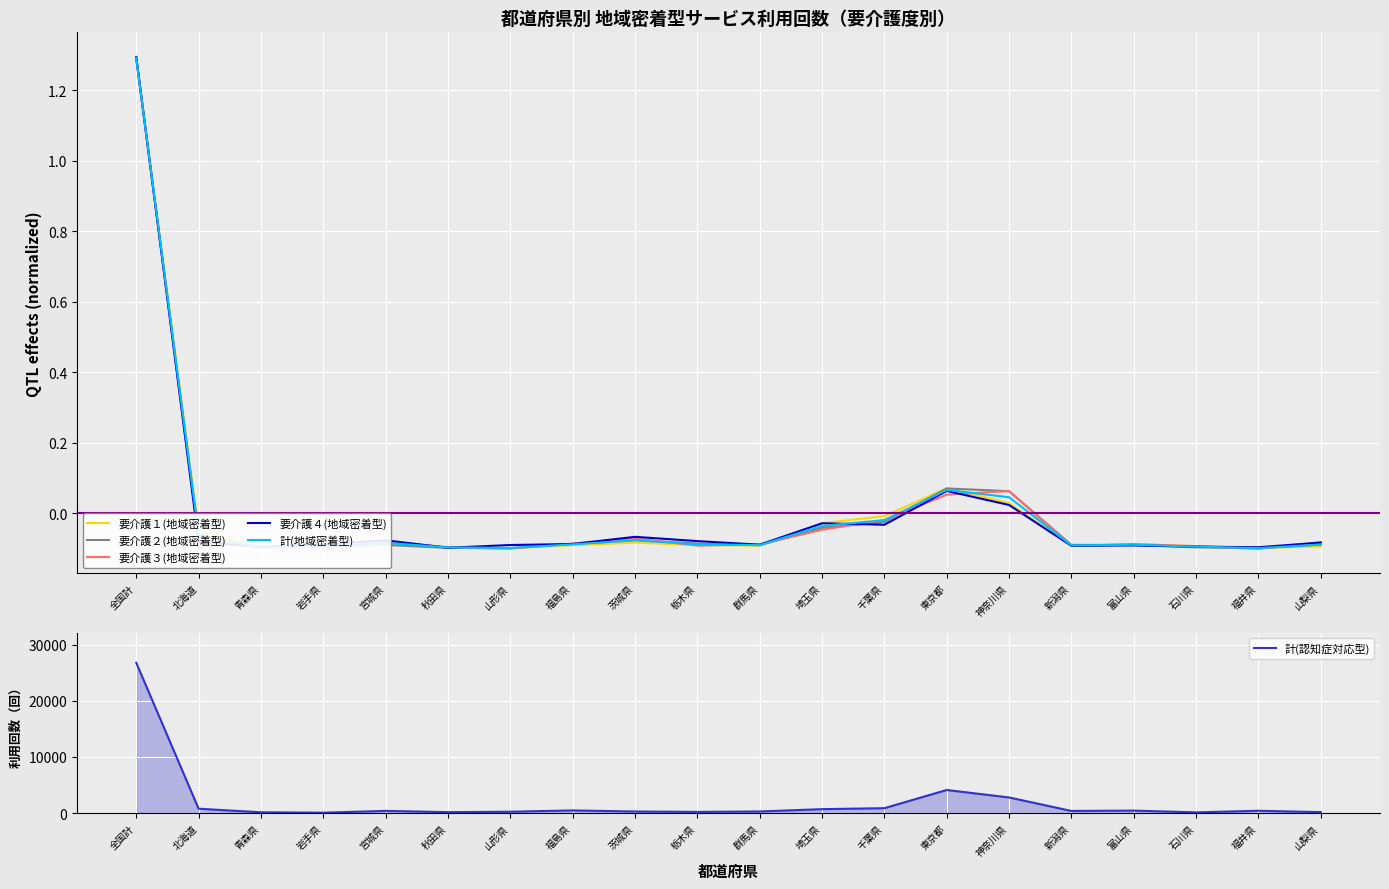

Reading right to left, list all the values displayed in this chart.

要介護１(地域密着型): 山梨県=-0.1	福井県=-0.1	石川県=-0.1	富山県=-0.1	新潟県=-0.1	神奈川県=0.0	東京都=0.1	千葉県=-0.0	埼玉県=-0.0	群馬県=-0.1	栃木県=-0.1	茨城県=-0.1	福島県=-0.1	山形県=-0.1	秋田県=-0.1	宮城県=-0.1	岩手県=-0.1	青森県=-0.1	北海道=-0.0	全国計=1.3
要介護２(地域密着型): 山梨県=-0.1	福井県=-0.1	石川県=-0.1	富山県=-0.1	新潟県=-0.1	神奈川県=0.1	東京都=0.1	千葉県=-0.0	埼玉県=-0.0	群馬県=-0.1	栃木県=-0.1	茨城県=-0.1	福島県=-0.1	山形県=-0.1	秋田県=-0.1	宮城県=-0.1	岩手県=-0.1	青森県=-0.1	北海道=-0.1	全国計=1.3
要介護３(地域密着型): 山梨県=-0.1	福井県=-0.1	石川県=-0.1	富山県=-0.1	新潟県=-0.1	神奈川県=0.1	東京都=0.1	千葉県=-0.0	埼玉県=-0.0	群馬県=-0.1	栃木県=-0.1	茨城県=-0.1	福島県=-0.1	山形県=-0.1	秋田県=-0.1	宮城県=-0.1	岩手県=-0.1	青森県=-0.1	北海道=-0.1	全国計=1.3
要介護４(地域密着型): 山梨県=-0.1	福井県=-0.1	石川県=-0.1	富山県=-0.1	新潟県=-0.1	神奈川県=0.0	東京都=0.1	千葉県=-0.0	埼玉県=-0.0	群馬県=-0.1	栃木県=-0.1	茨城県=-0.1	福島県=-0.1	山形県=-0.1	秋田県=-0.1	宮城県=-0.1	岩手県=-0.1	青森県=-0.1	北海道=-0.1	全国計=1.3
計(地域密着型): 山梨県=-0.1	福井県=-0.1	石川県=-0.1	富山県=-0.1	新潟県=-0.1	神奈川県=0.0	東京都=0.1	千葉県=-0.0	埼玉県=-0.0	群馬県=-0.1	栃木県=-0.1	茨城県=-0.1	福島県=-0.1	山形県=-0.1	秋田県=-0.1	宮城県=-0.1	岩手県=-0.1	青森県=-0.1	北海道=-0.1	全国計=1.3
計(認知症対応型): 山梨県=168.0	福井県=413.0	石川県=125.0	富山県=441.0	新潟県=377.0	神奈川県=2782.0	東京都=4116.0	千葉県=874.0	埼玉県=699.0	群馬県=285.0	栃木県=209.0	茨城県=279.0	福島県=472.0	山形県=242.0	秋田県=162.0	宮城県=392.0	岩手県=69.0	青森県=141.0	北海道=778.0	全国計=26775.0